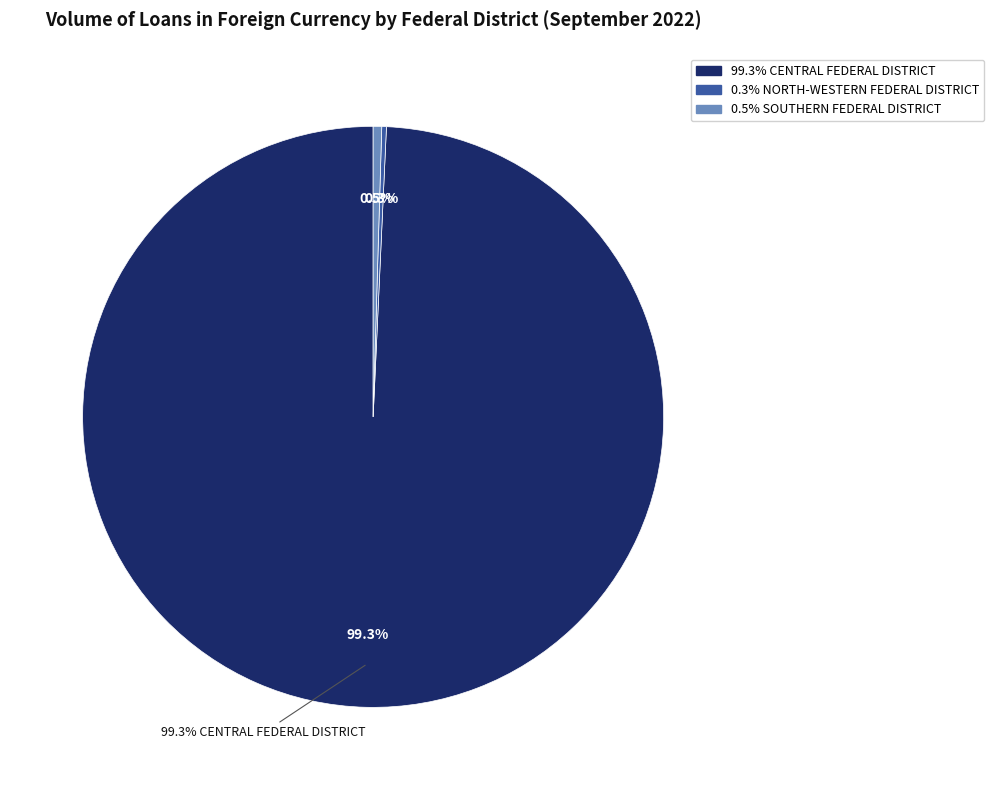

To the nearest percent, what is the combined percentage of CENTRAL FEDERAL DISTRICT and NORTH-WESTERN FEDERAL DISTRICT?

100%